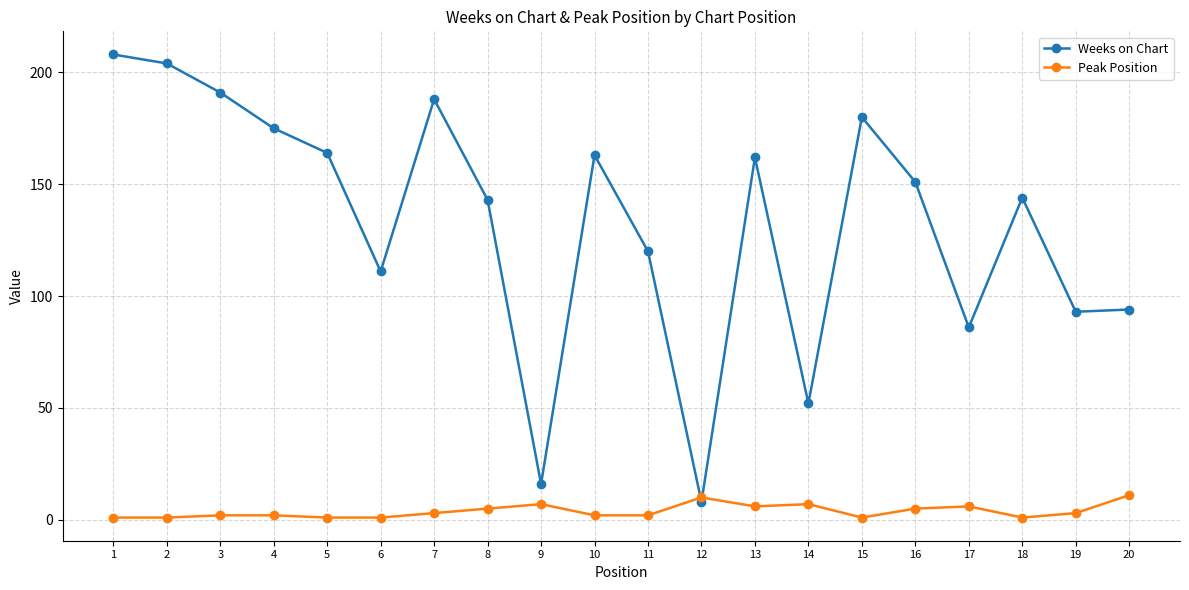

What is the average value of the Weeks on Chart series?

133